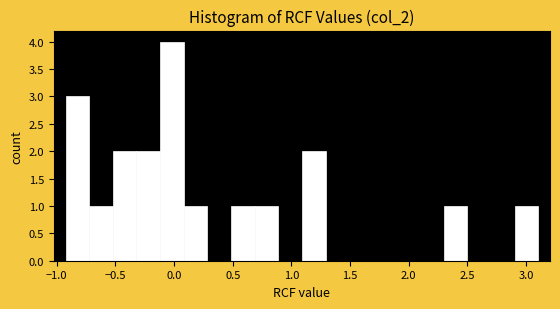

Which range on the x-axis has the tallest bar?

-0.1 to 0.1